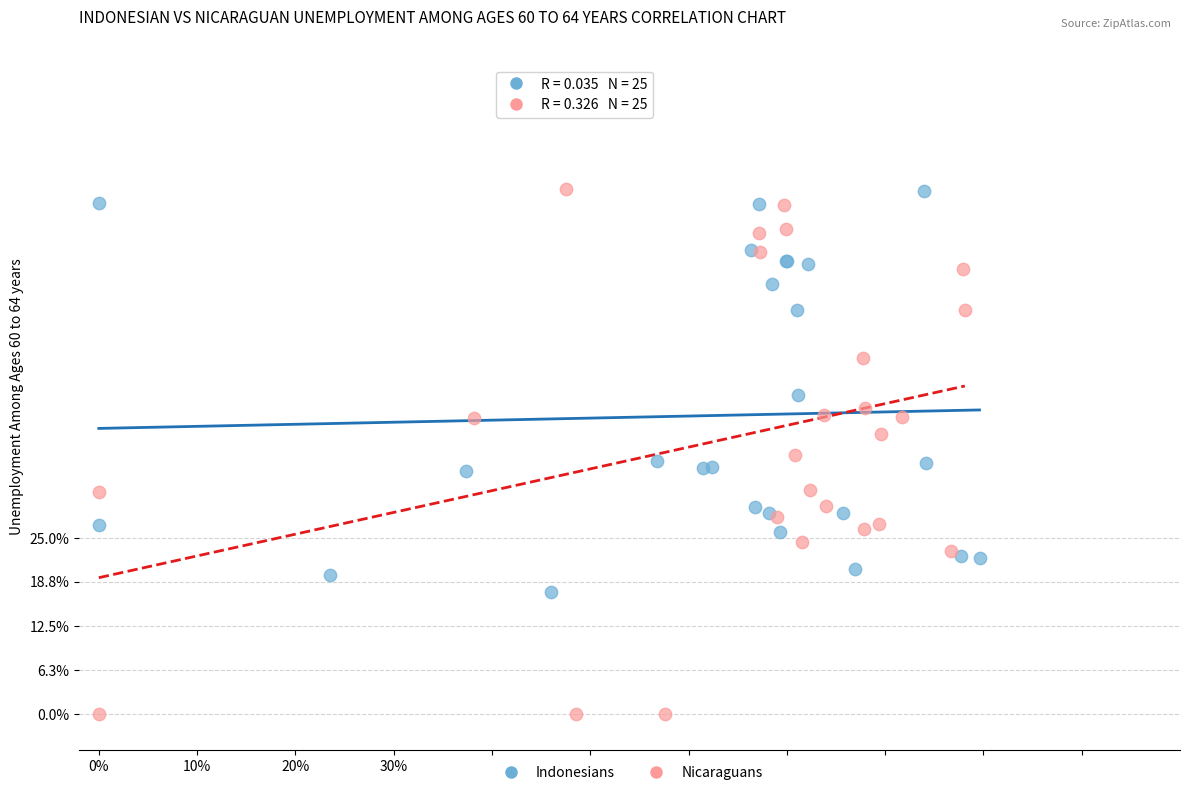

Which series contains the lowest Y value?

Nicaraguans